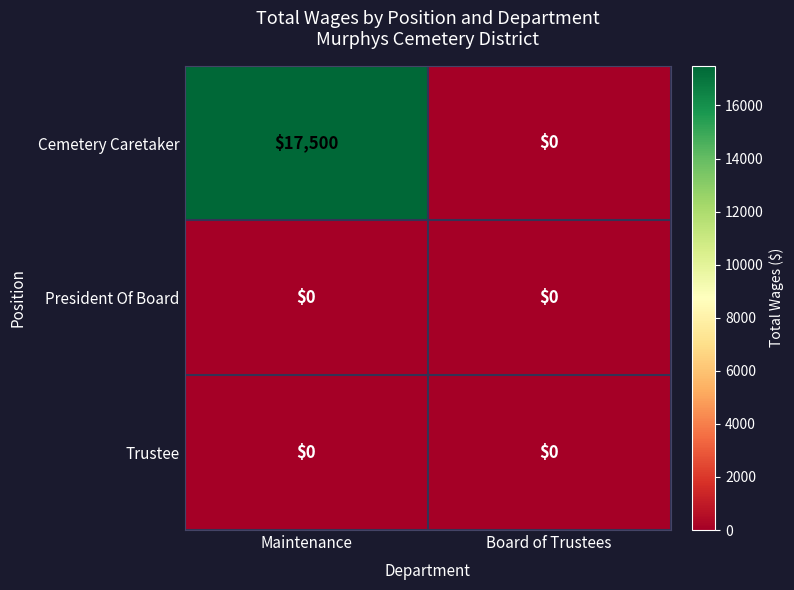

Which series has the widest spread of values?

Cemetery Caretaker